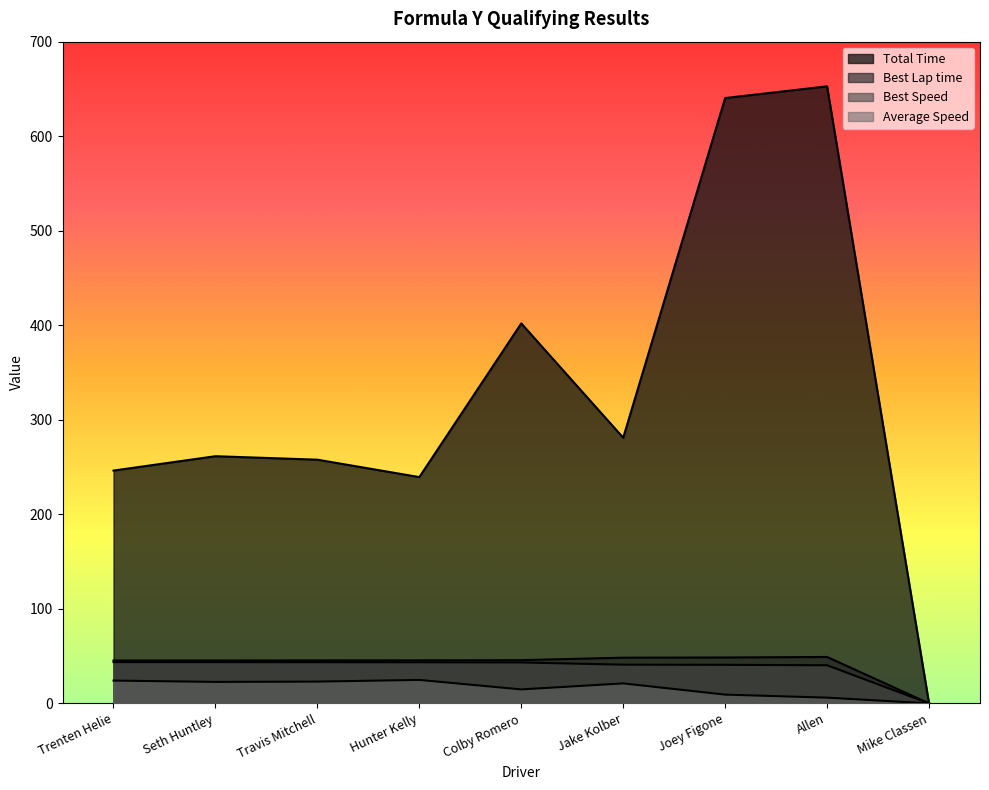

Which series changed the most between Colby Romero and Jake Kolber?

Total Time